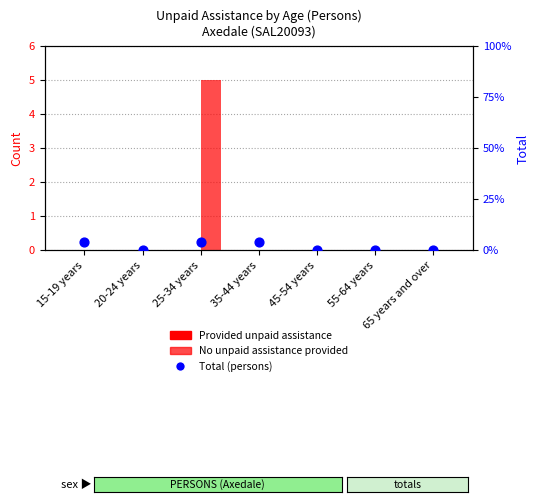

At which category is the sum across all series the highest?

25-34 years